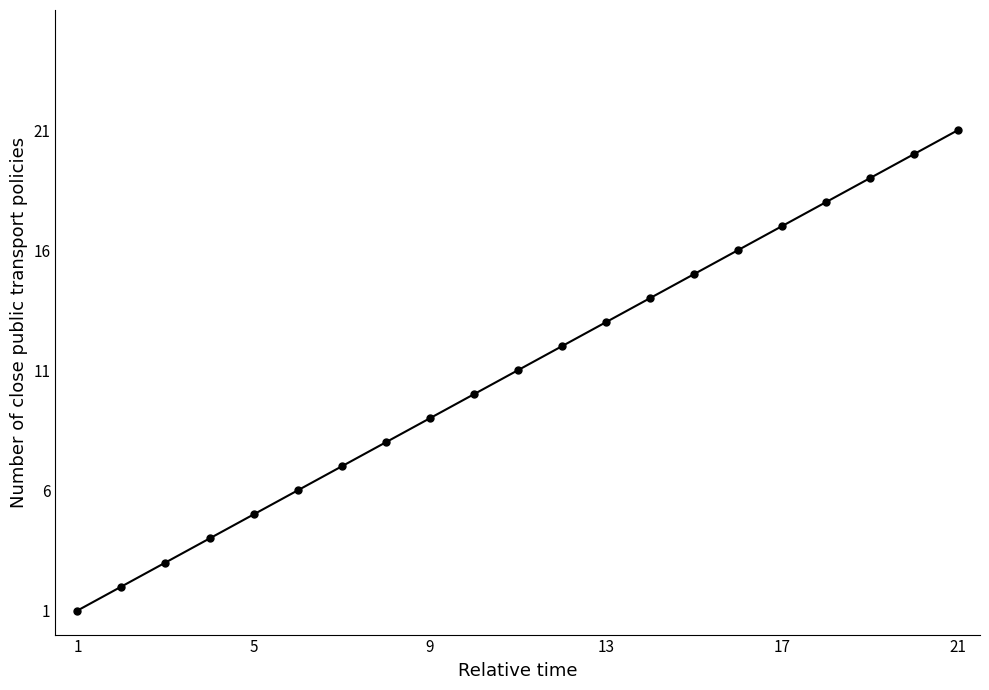

What is the average value?

11